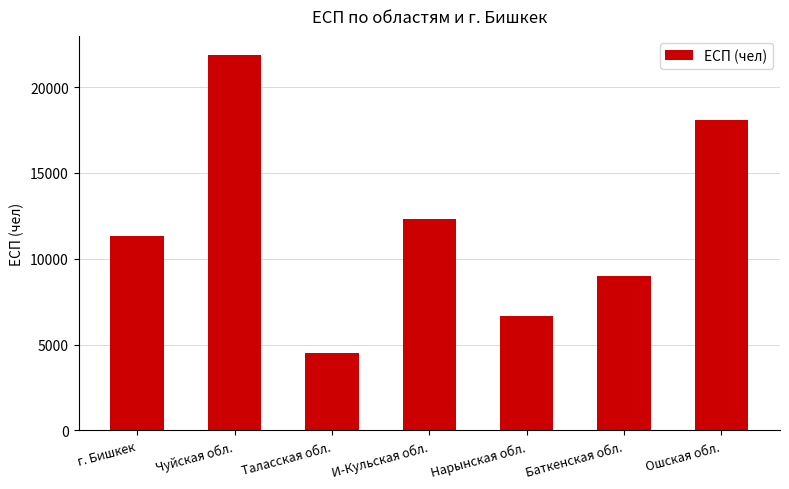

What is the ratio of the value at Таласская обл. to the value at г. Бишкек?

0.4